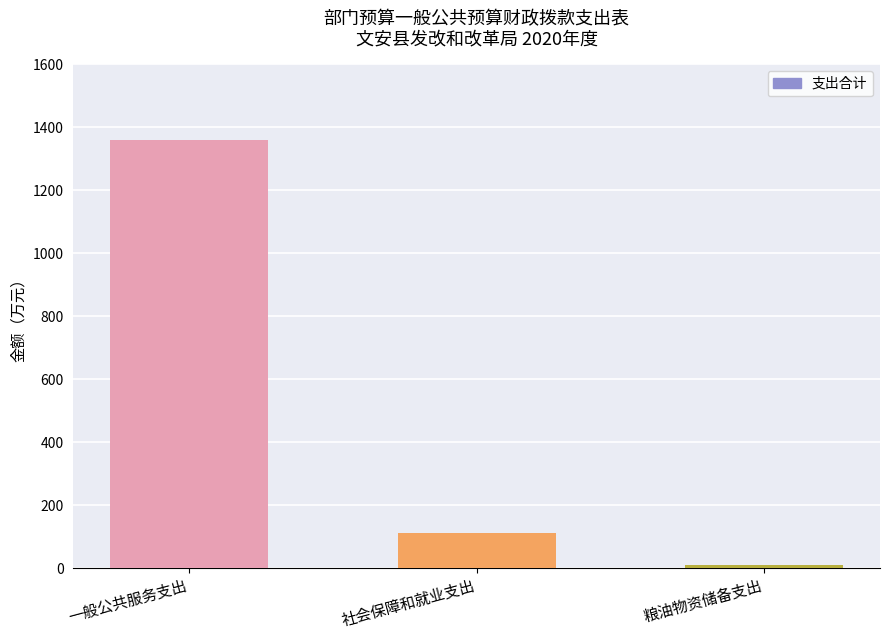

What is the label of the 2nd bar from the left?

社会保障和就业支出